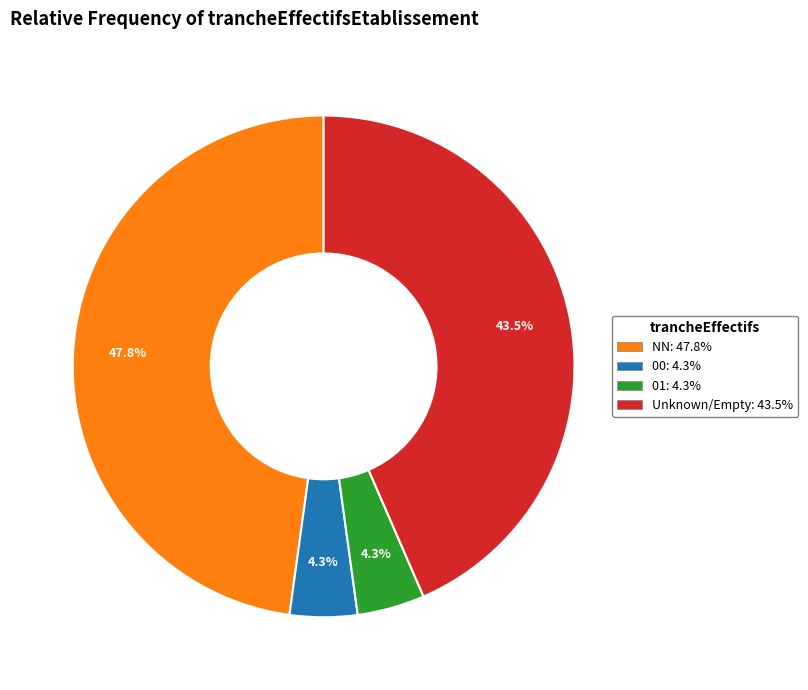

Is there a majority slice in this chart?

No